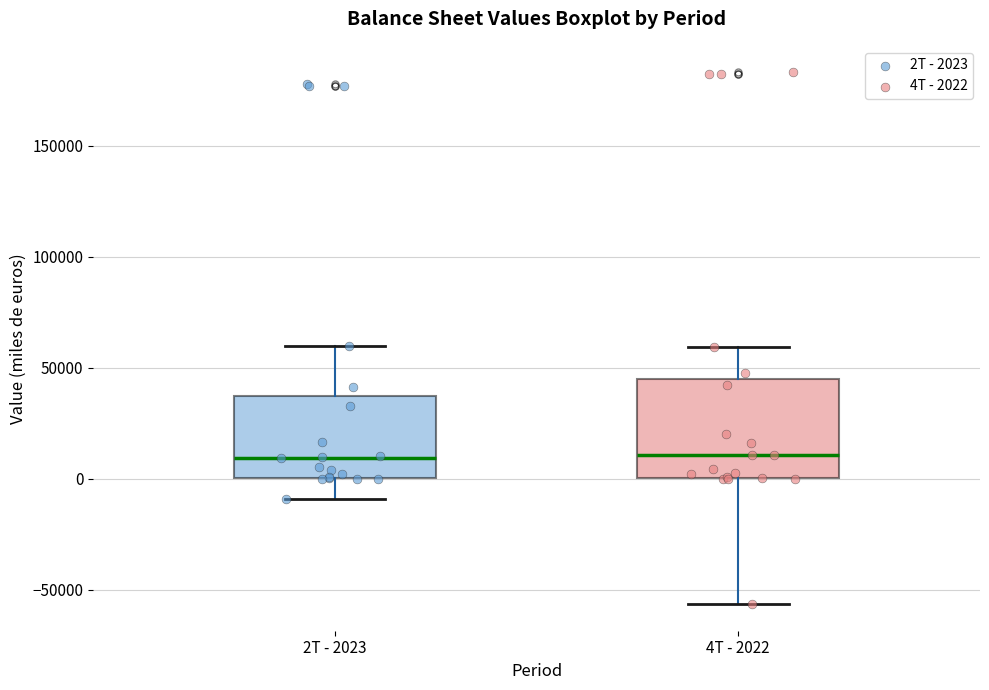

Where is the lower edge of the box for 2T - 2023 on the y-axis? The values are not printed on the chart, so give them approximately, as read against the axis.

0